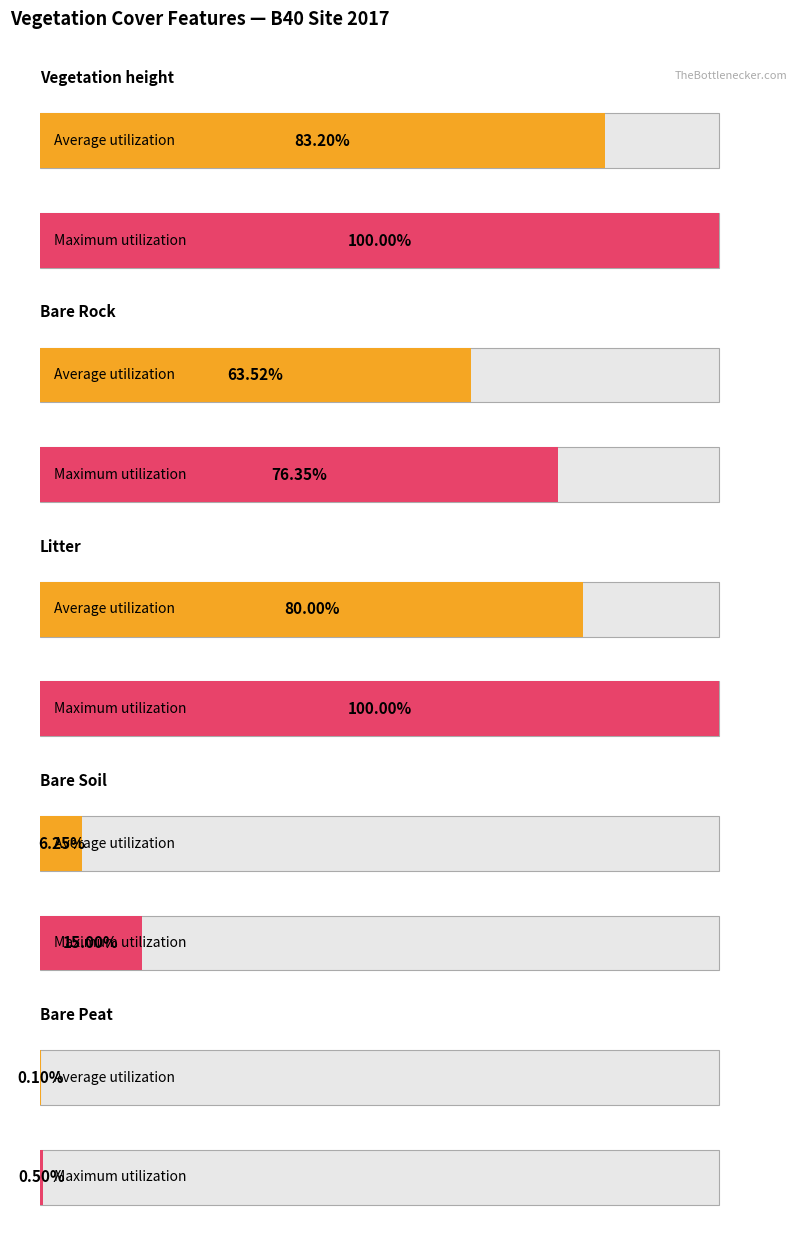

List the series in order of their peak value, highest first.

Maximum utilization, Average utilization